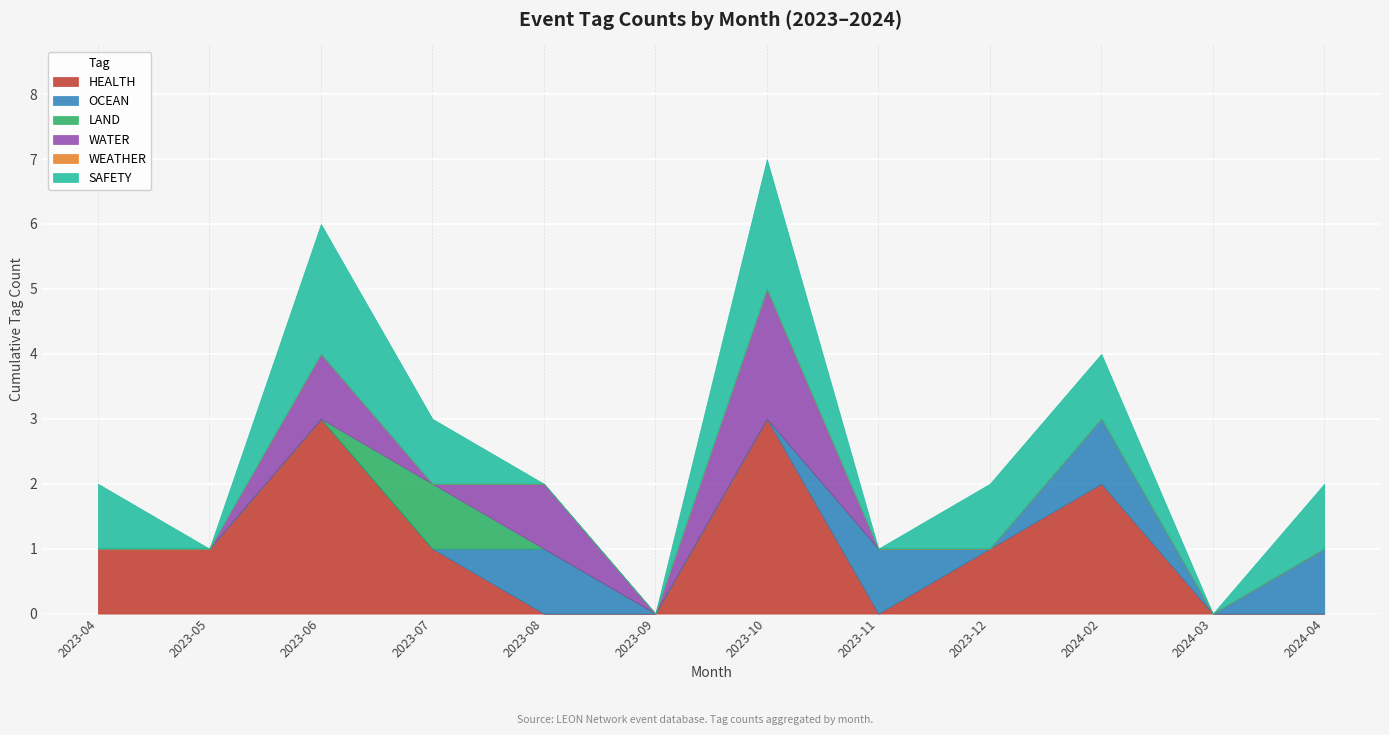

How many data points in WATER are above 0?

3